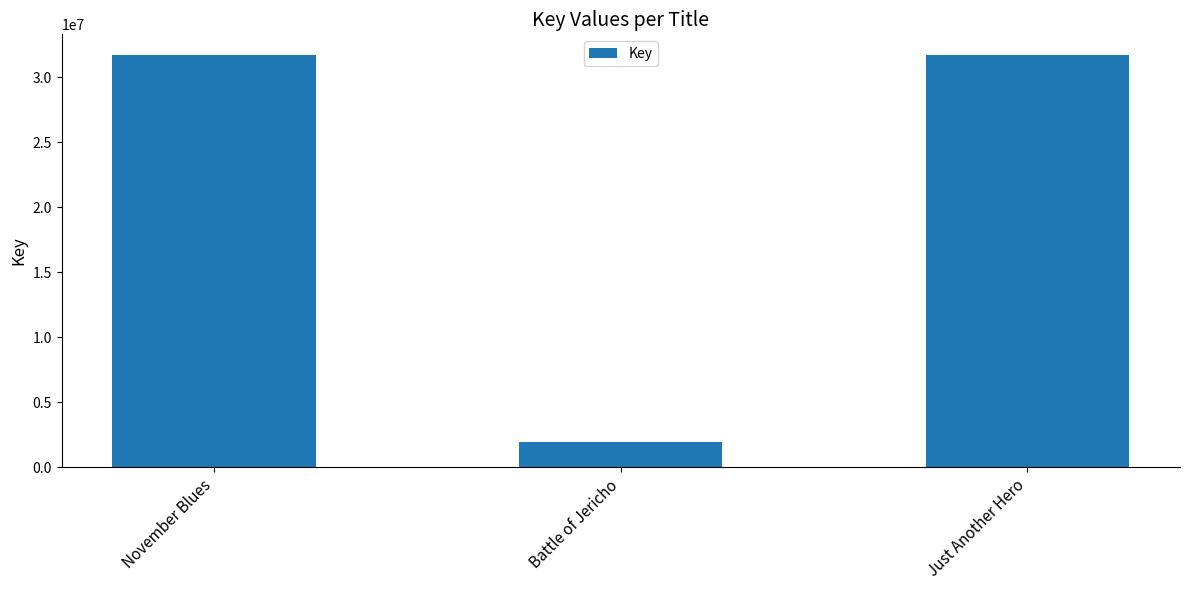

At which category does the chart reach its minimum across all series?

Battle of Jericho